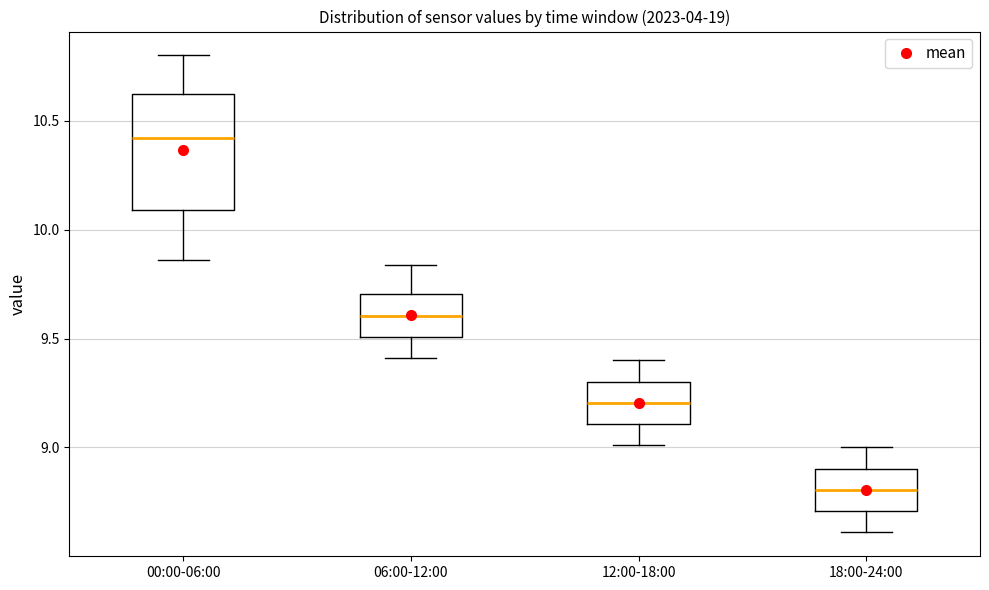

Which box is the tallest, from its lower edge to its upper edge?

00:00-06:00